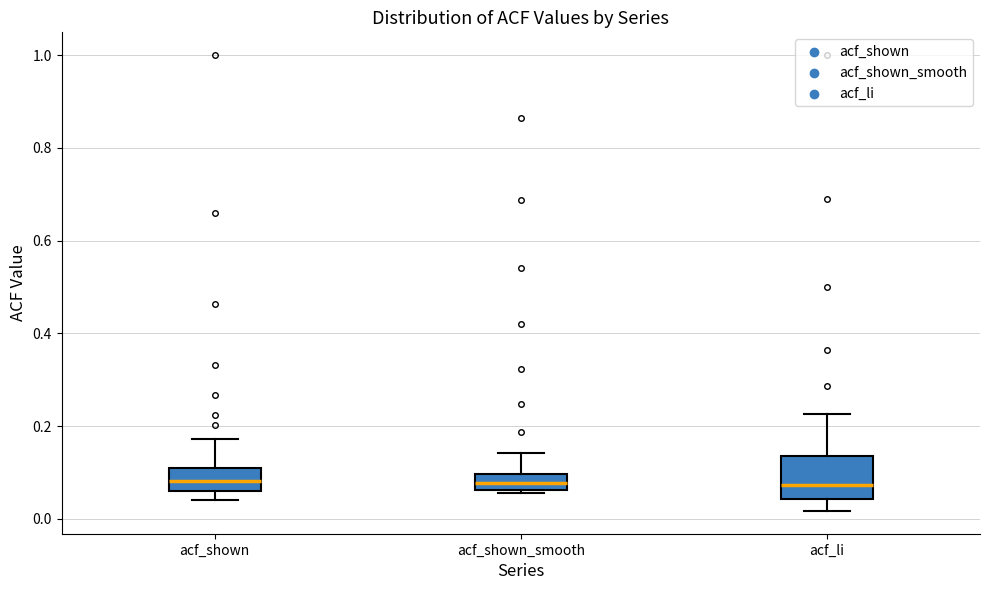

Which box is the tallest, from its lower edge to its upper edge?

acf_li